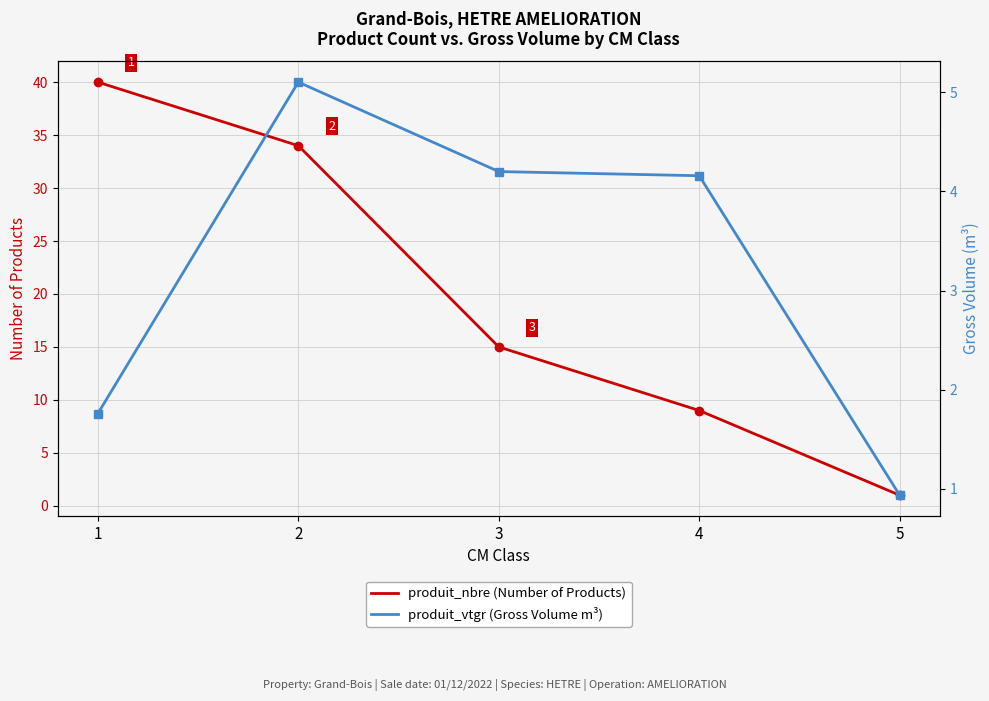

How many values in the produit_vtgr (Gross Volume m³) series are below 4?

2